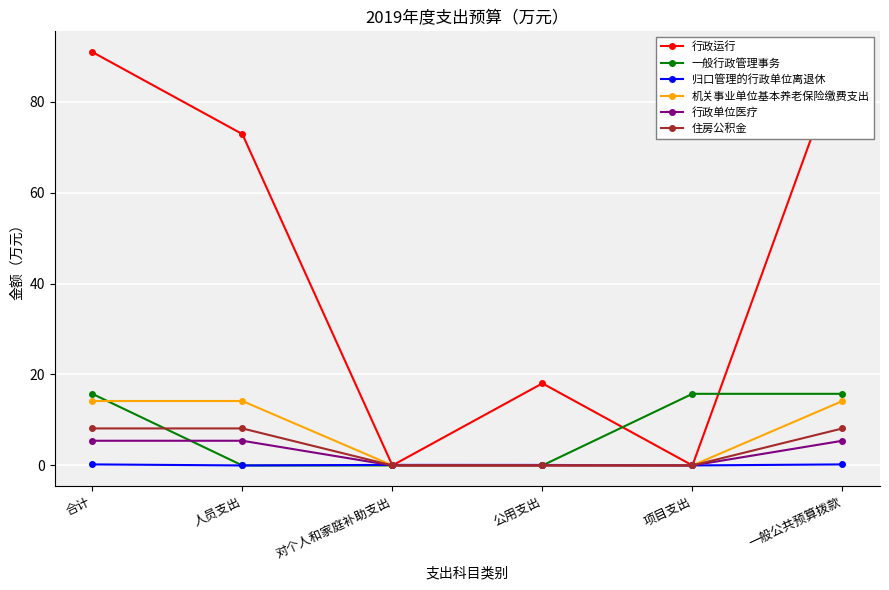

Is the value of 行政单位医疗 at 对个人和家庭补助支出 greater than the value of 归口管理的行政单位离退休 at 对个人和家庭补助支出?

No